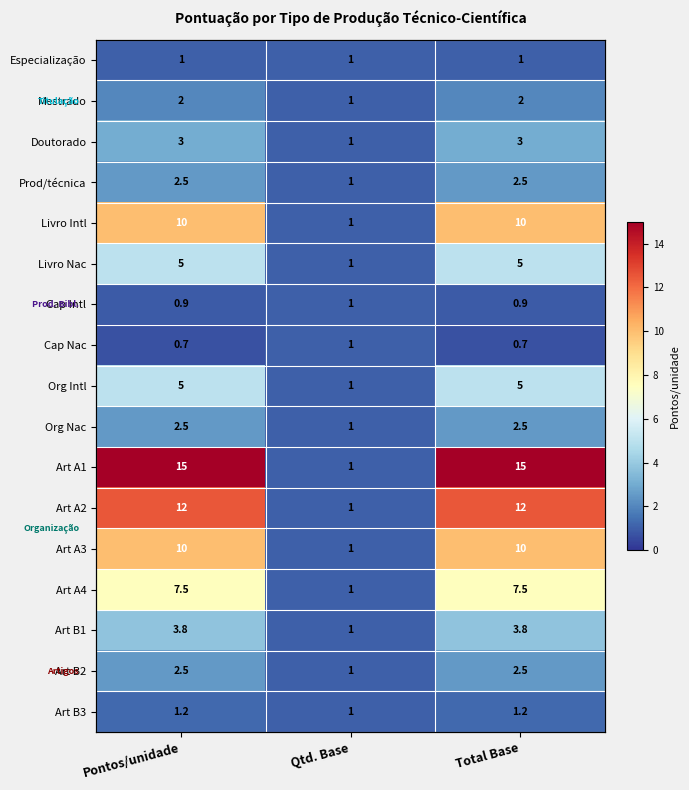

What is the maximum value shown in the chart?

15.0